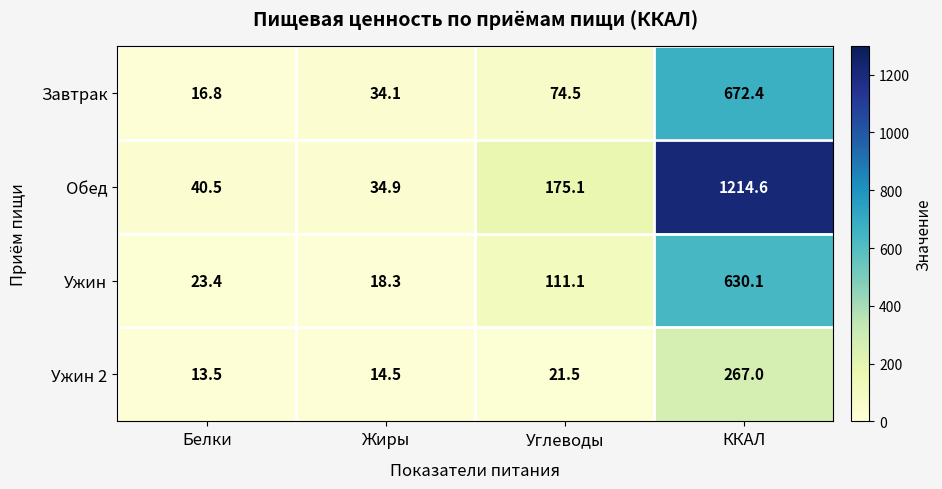

True or false: Завтрак has a value of 74.5 at Углеводы.

True